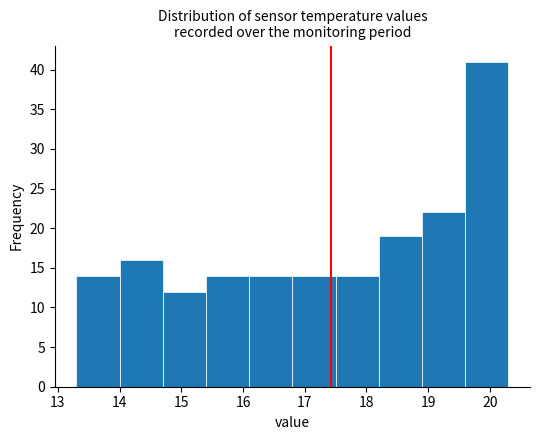

Over which range of the x-axis is the bar tallest?

19.6 to 20.3